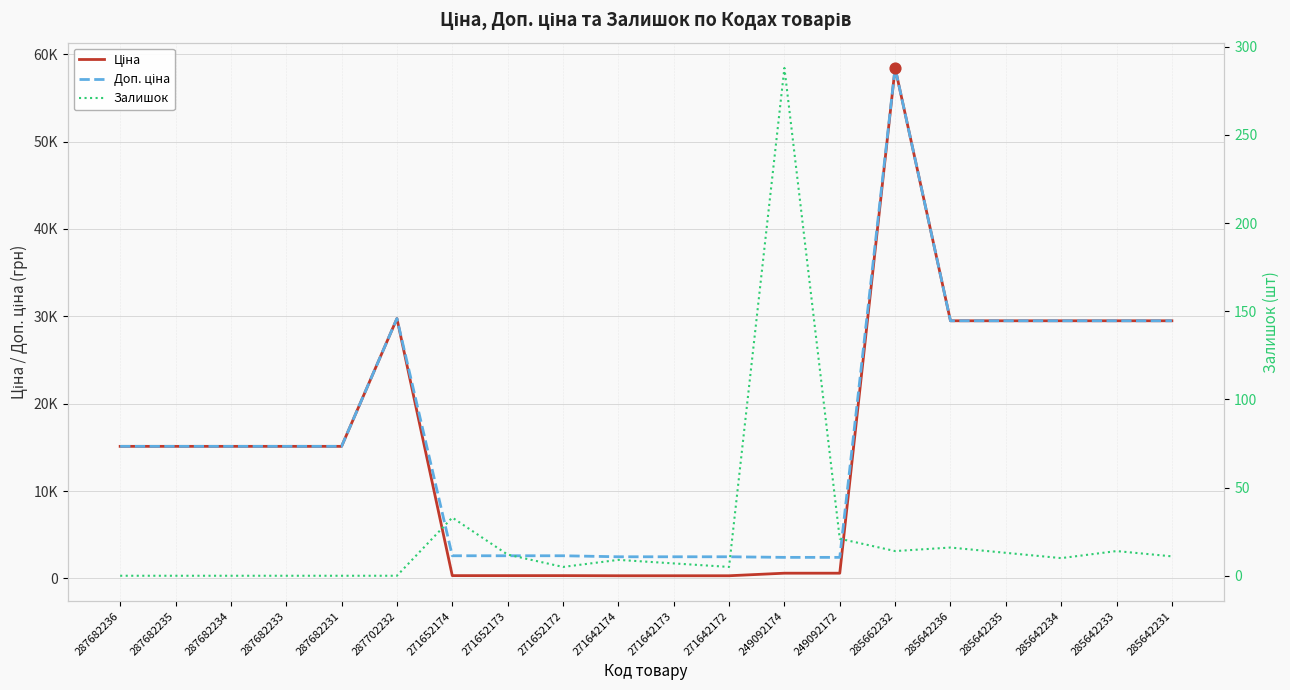

Which series has the widest spread of Y values?

Ціна